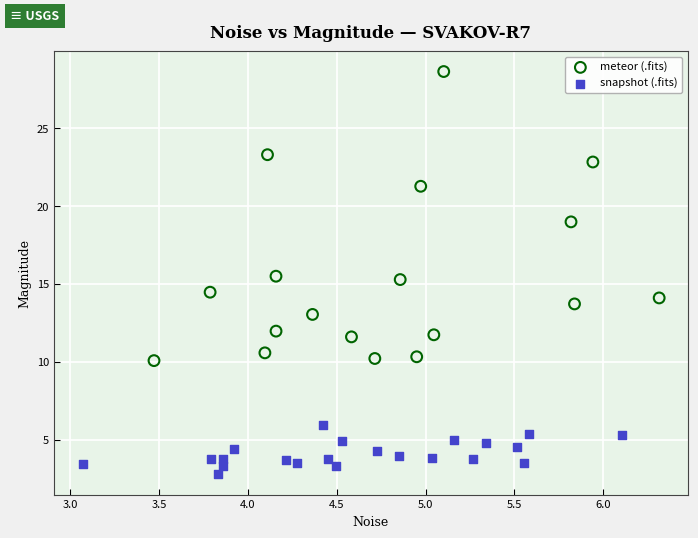

Which series has the largest Y range (max minus min)?

meteor (.fits)